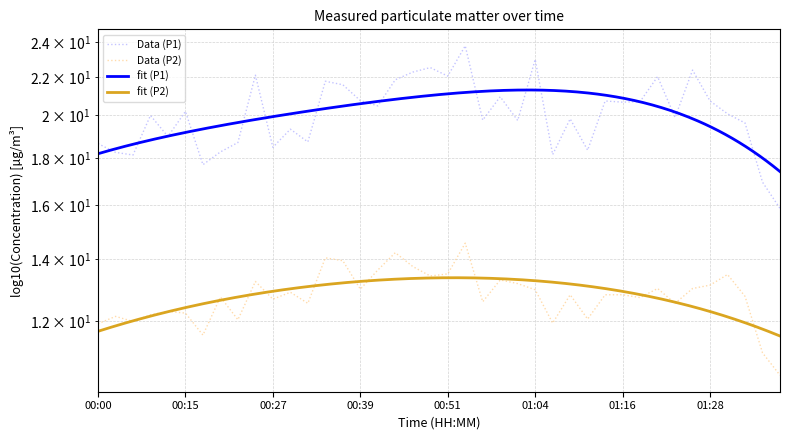

Reading right to left, extract all data points from this chart.

P1: 15.9	16.9	19.6	20.1	20.7	22.4	19.9	22.0	20.7	20.7	20.7	18.4	19.8	18.1	23.0	19.8	20.9	19.8	23.8	22.1	22.5	22.3	21.9	20.5	20.8	21.6	21.8	18.7	19.3	18.5	22.1	18.7	18.3	17.7	20.2	19.0	20.0	18.1	18.2	18.6
P2: 10.5	11.1	12.8	13.5	13.1	13.0	12.6	13.0	12.7	12.8	12.8	12.1	12.8	11.9	13.0	13.2	13.3	12.6	14.6	13.5	13.4	13.8	14.2	13.6	13.0	13.9	14.1	12.6	12.9	12.7	13.2	12.1	12.8	11.6	12.2	12.3	12.2	12.0	12.2	11.9